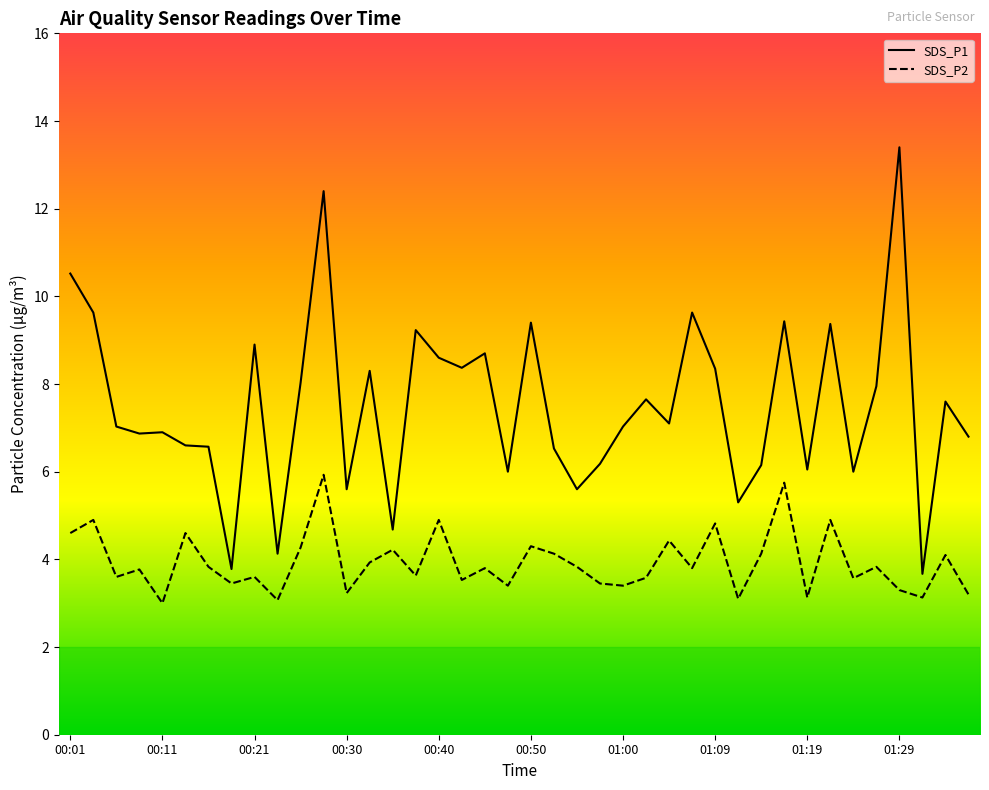

What is the lowest value of the SDS_P1 series?

3.7